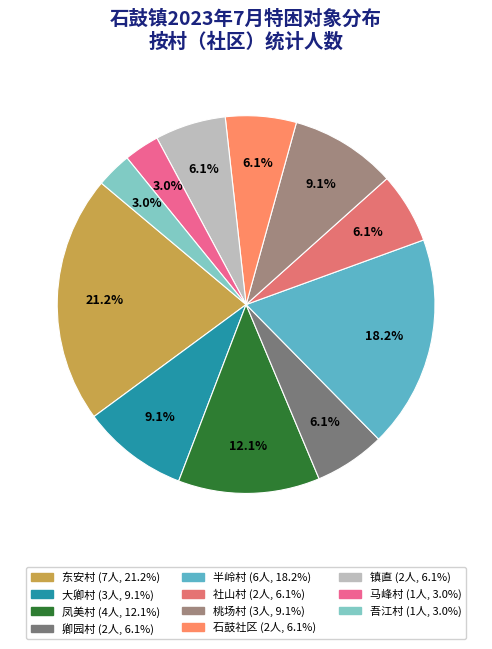

Is 吾江村 the majority of the pie?

No